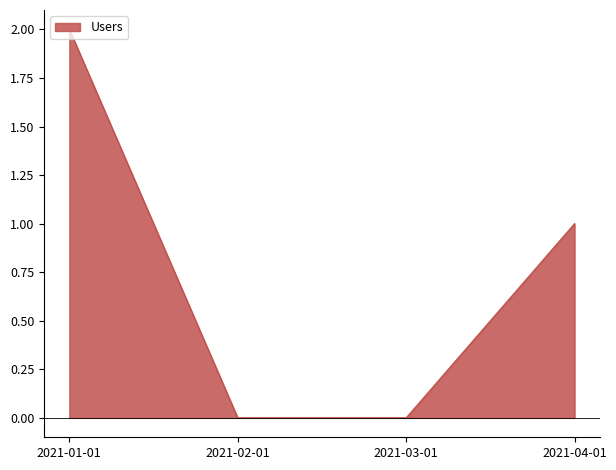

The chart shows a value of 1 at 2021-04-01. True or false?

True